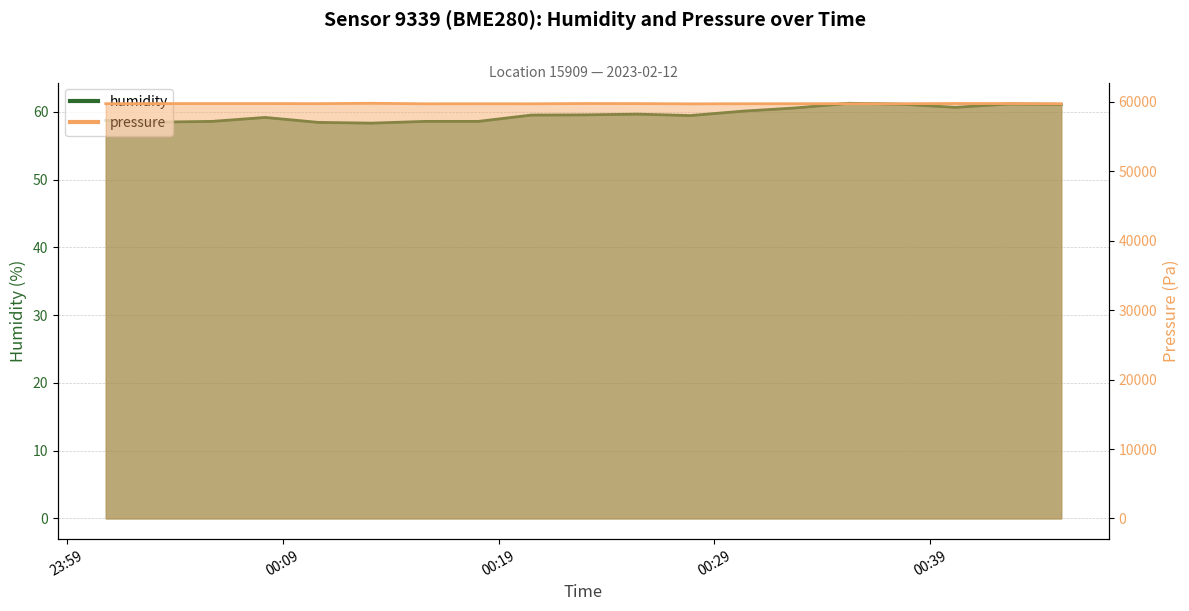

What is the minimum value shown in the chart?

58.3